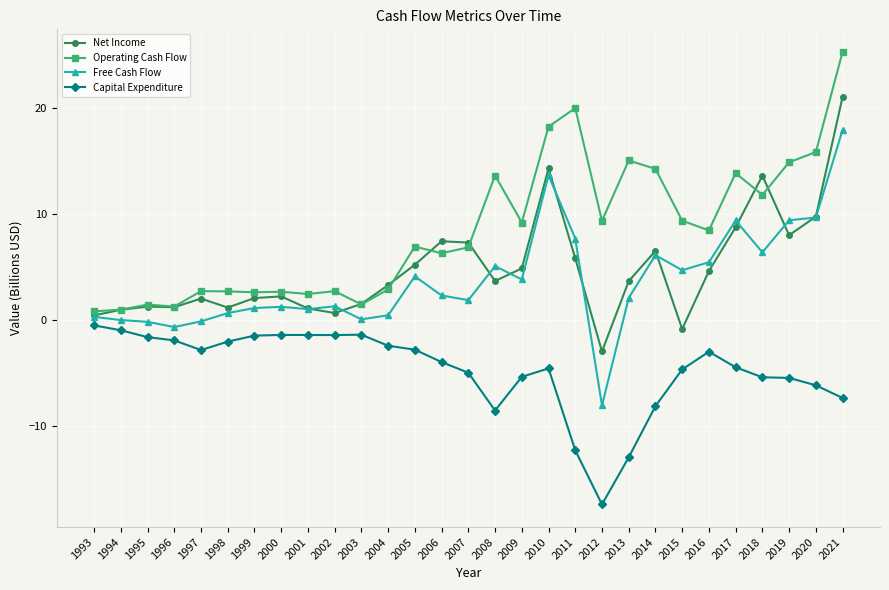

At how many categories does at least one series exceed 18?

3